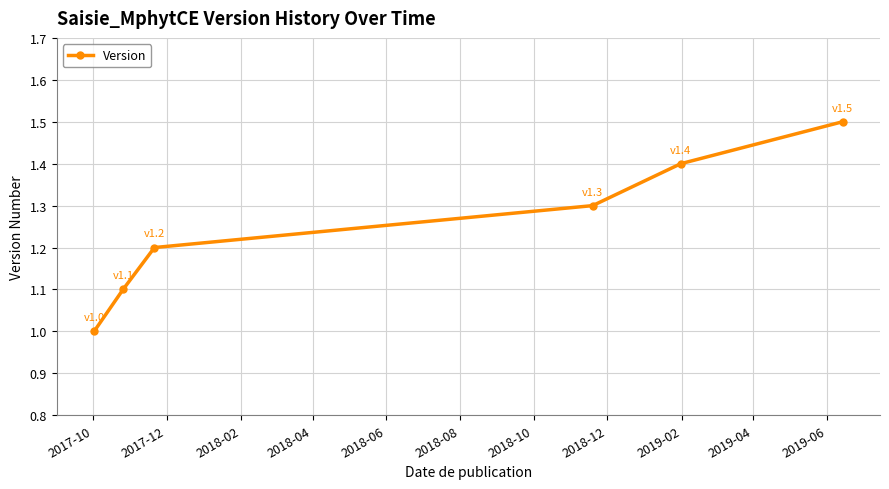

Reading right to left, extract all data points from this chart.

1.5	1.4	1.3	1.2	1.1	1.0